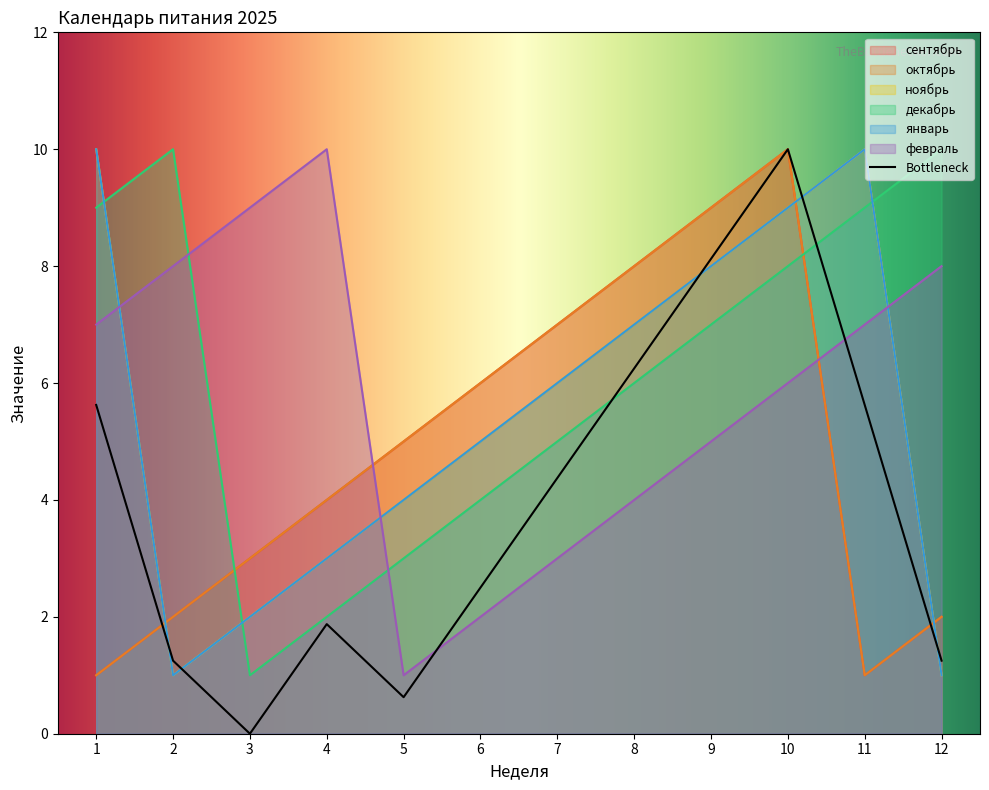

Between which two adjacent categories do февраль and октябрь first intersect?

4 and 5